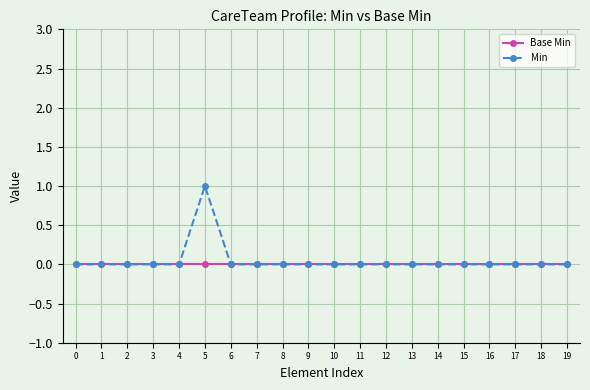

Count the Min values in the range 0 to 1.

20